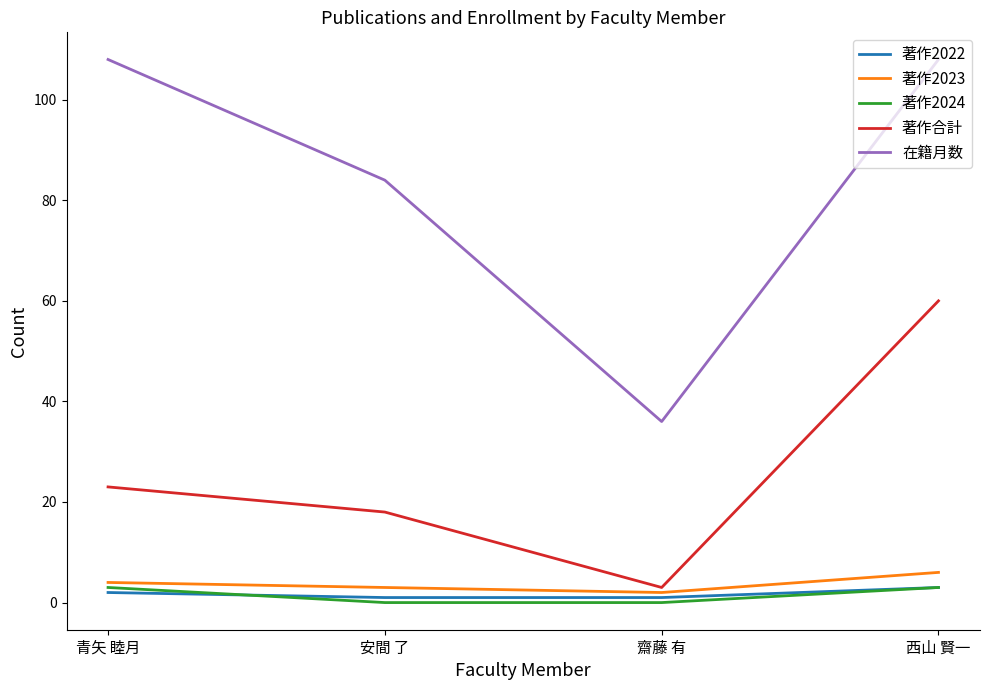

Where is 在籍月数 nearest to the value 72?

安間 了